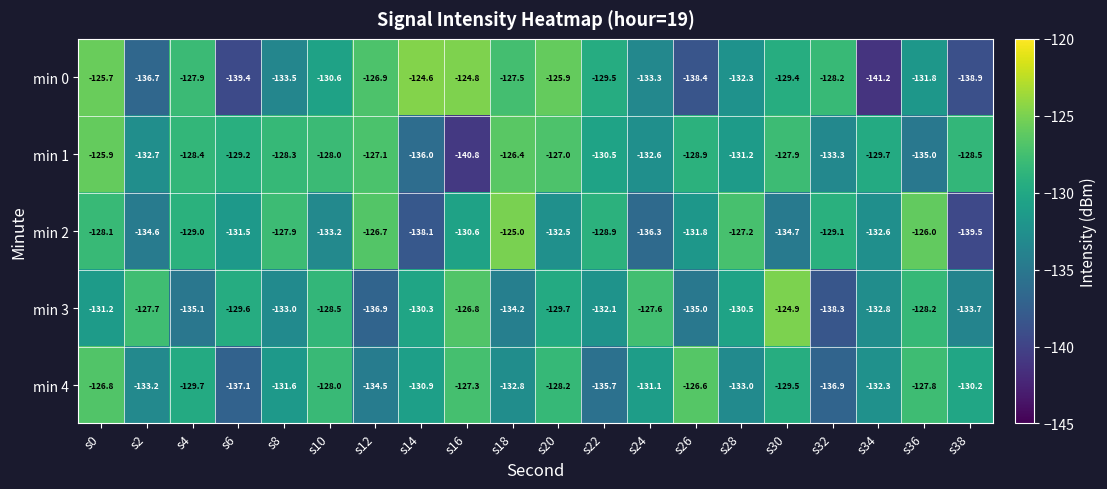

Which series has the largest total across all categories?

min 1